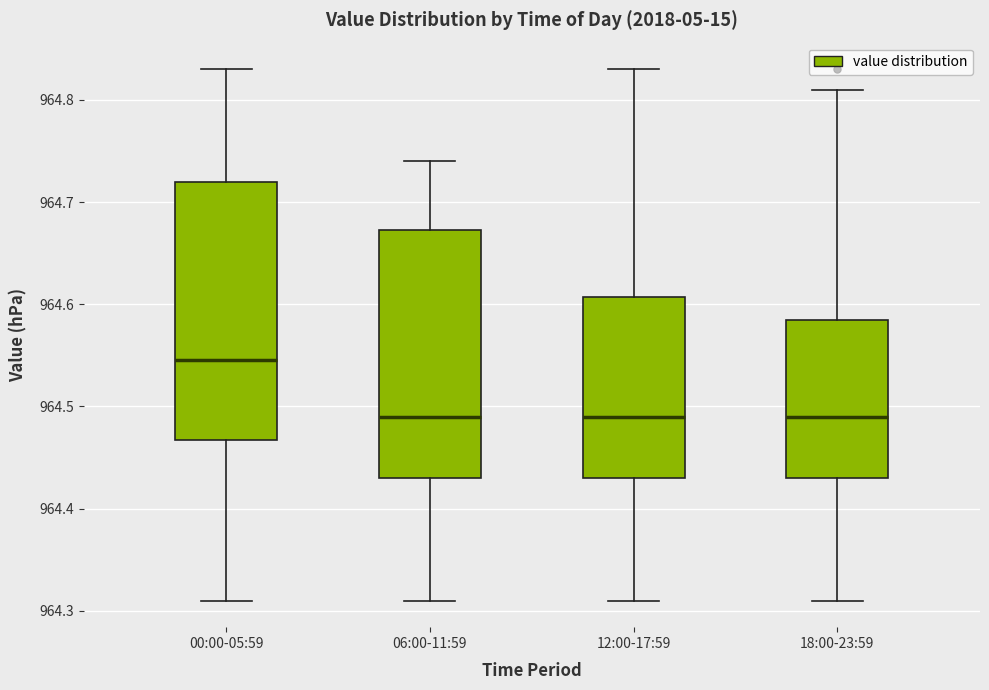

Reading left to right, read every box against the y-axis: the position of its median line, the range the box covers, and the ends of its whiskers. The values are not printed on the chart, so give them approximately, as read against the axis.

00:00-05:59: median 964.55, box 964.47 to 964.72, whiskers 964.31 to 964.83
06:00-11:59: median 964.49, box 964.43 to 964.67, whiskers 964.31 to 964.74
12:00-17:59: median 964.49, box 964.43 to 964.61, whiskers 964.31 to 964.83
18:00-23:59: median 964.49, box 964.43 to 964.59, whiskers 964.31 to 964.81